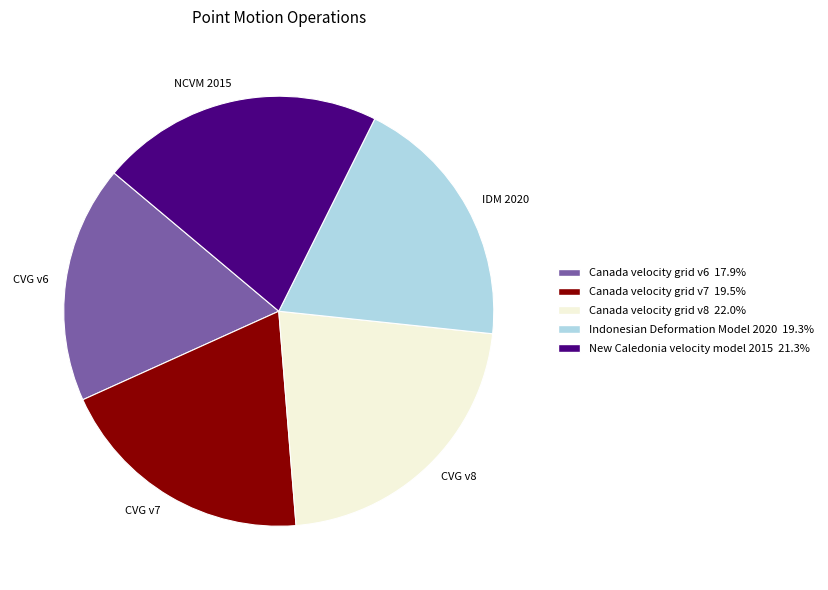

Is there a majority slice in this chart?

No